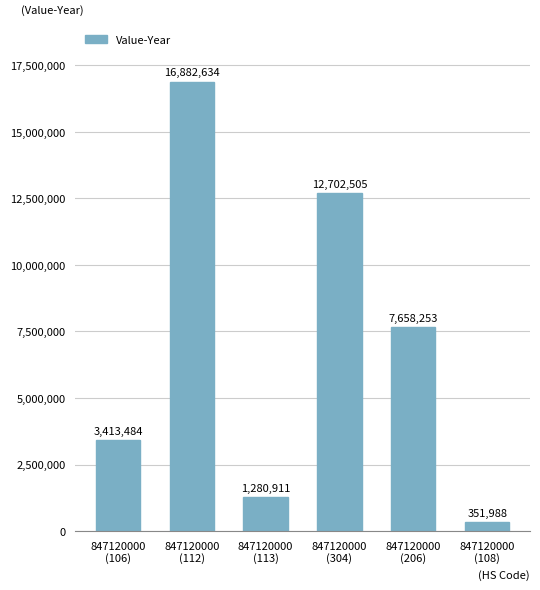

What position from the right is 847120000
(112)?

5